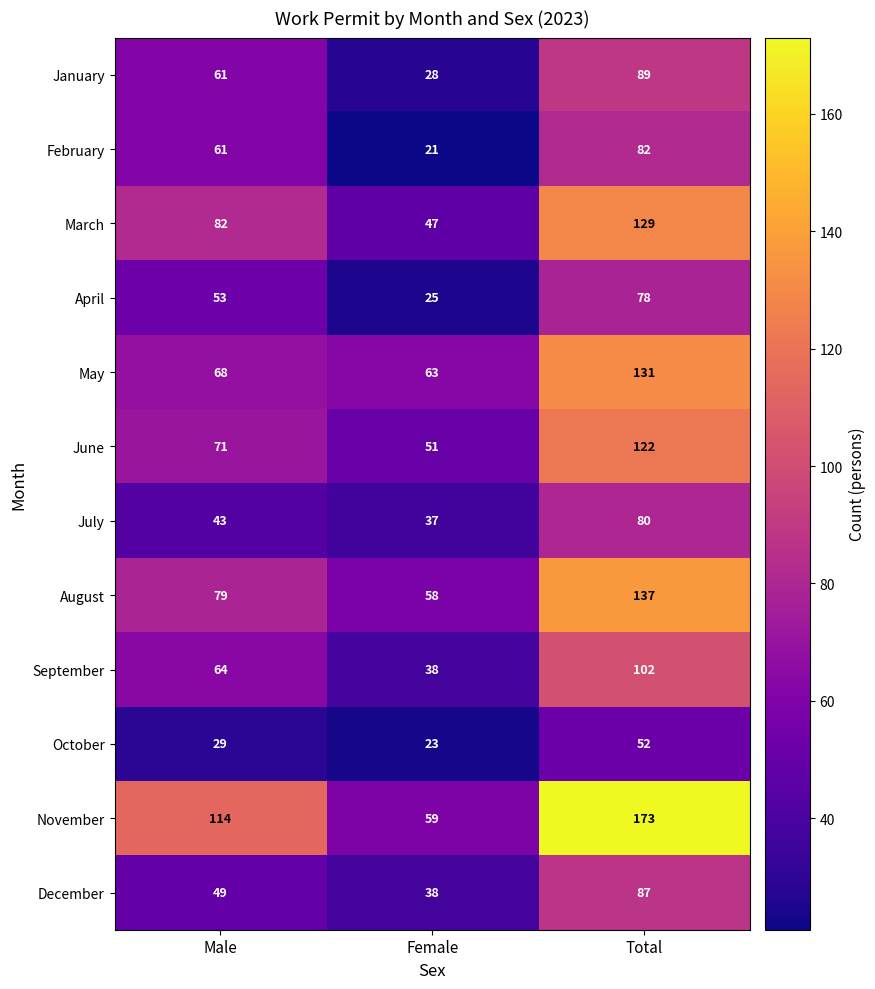

Count the number of data series in this chart.

12